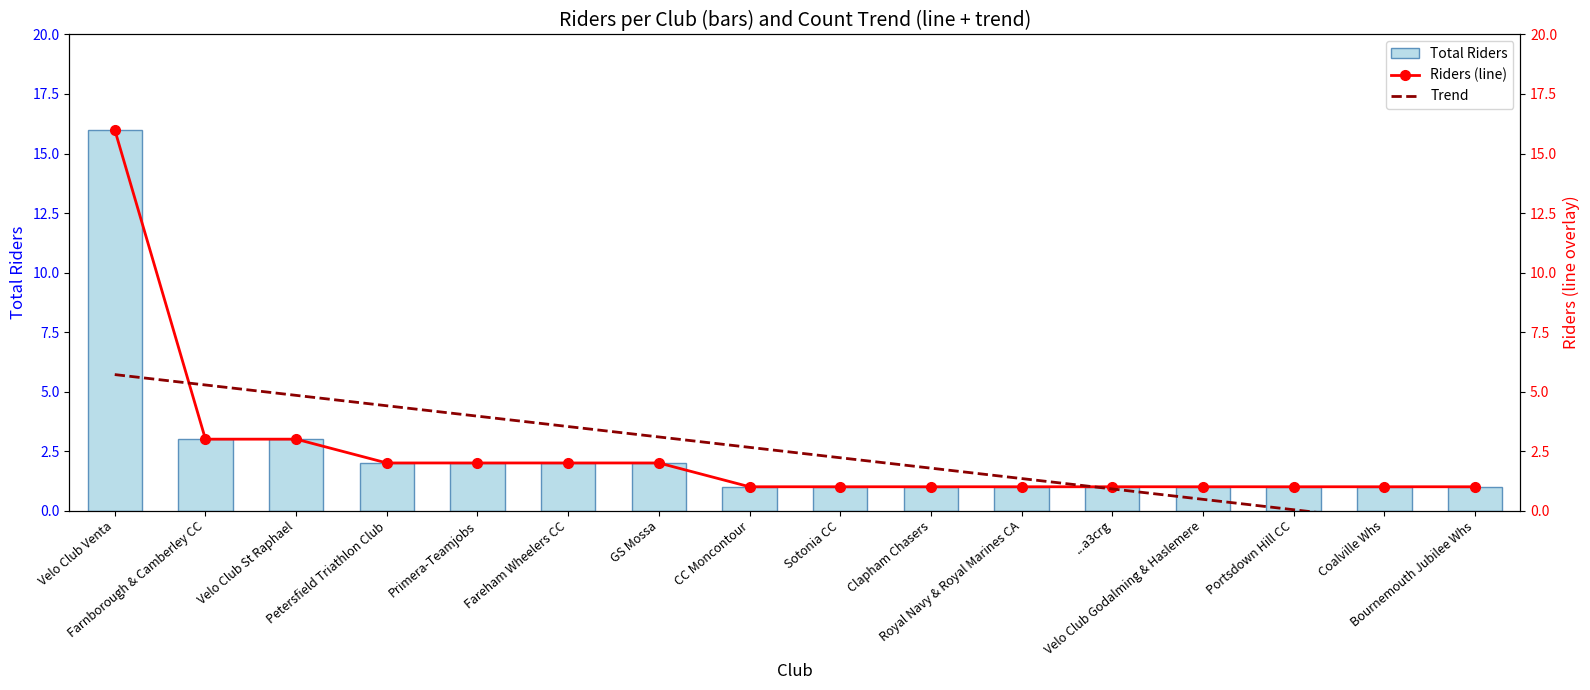

Reading left to right, what are all the values shown in this chart?

Total Riders: Velo Club Venta=16.0	Farnborough & Camberley CC=3.0	Velo Club St Raphael=3.0	Petersfield Triathlon Club=2.0	Primera-Teamjobs=2.0	Fareham Wheelers CC=2.0	GS Mossa=2.0	CC Moncontour=1.0	Sotonia CC=1.0	Clapham Chasers=1.0	Royal Navy & Royal Marines CA=1.0	...a3crg=1.0	Velo Club Godalming & Haslemere=1.0	Portsdown Hill CC=1.0	Coalville Whs=1.0	Bournemouth Jubilee Whs=1.0
Riders (line): Velo Club Venta=16.0	Farnborough & Camberley CC=3.0	Velo Club St Raphael=3.0	Petersfield Triathlon Club=2.0	Primera-Teamjobs=2.0	Fareham Wheelers CC=2.0	GS Mossa=2.0	CC Moncontour=1.0	Sotonia CC=1.0	Clapham Chasers=1.0	Royal Navy & Royal Marines CA=1.0	...a3crg=1.0	Velo Club Godalming & Haslemere=1.0	Portsdown Hill CC=1.0	Coalville Whs=1.0	Bournemouth Jubilee Whs=1.0
Trend: Velo Club Venta=5.7	Farnborough & Camberley CC=5.3	Velo Club St Raphael=4.8	Petersfield Triathlon Club=4.4	Primera-Teamjobs=4.0	Fareham Wheelers CC=3.5	GS Mossa=3.1	CC Moncontour=2.7	Sotonia CC=2.2	Clapham Chasers=1.8	Royal Navy & Royal Marines CA=1.3	...a3crg=0.9	Velo Club Godalming & Haslemere=0.5	Portsdown Hill CC=0.0	Coalville Whs=-0.4	Bournemouth Jubilee Whs=-0.8